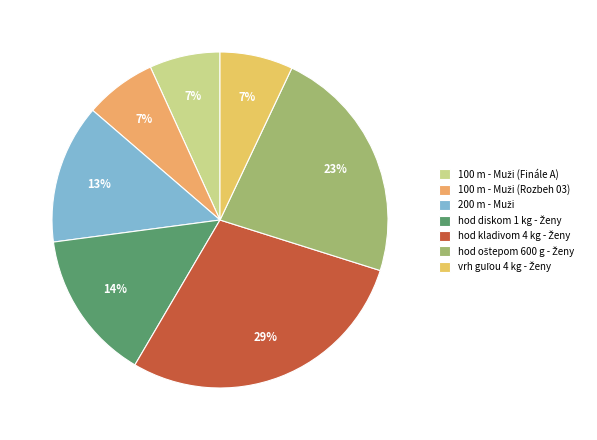

To the nearest percent, what is the difference between the largest and smallest slice percentages?

22%